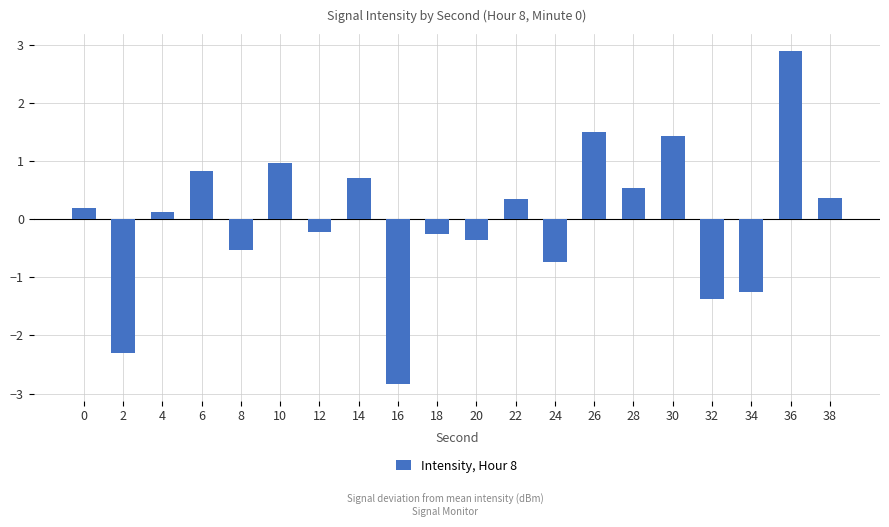

What is the value of the 14th bar from the left?

1.5